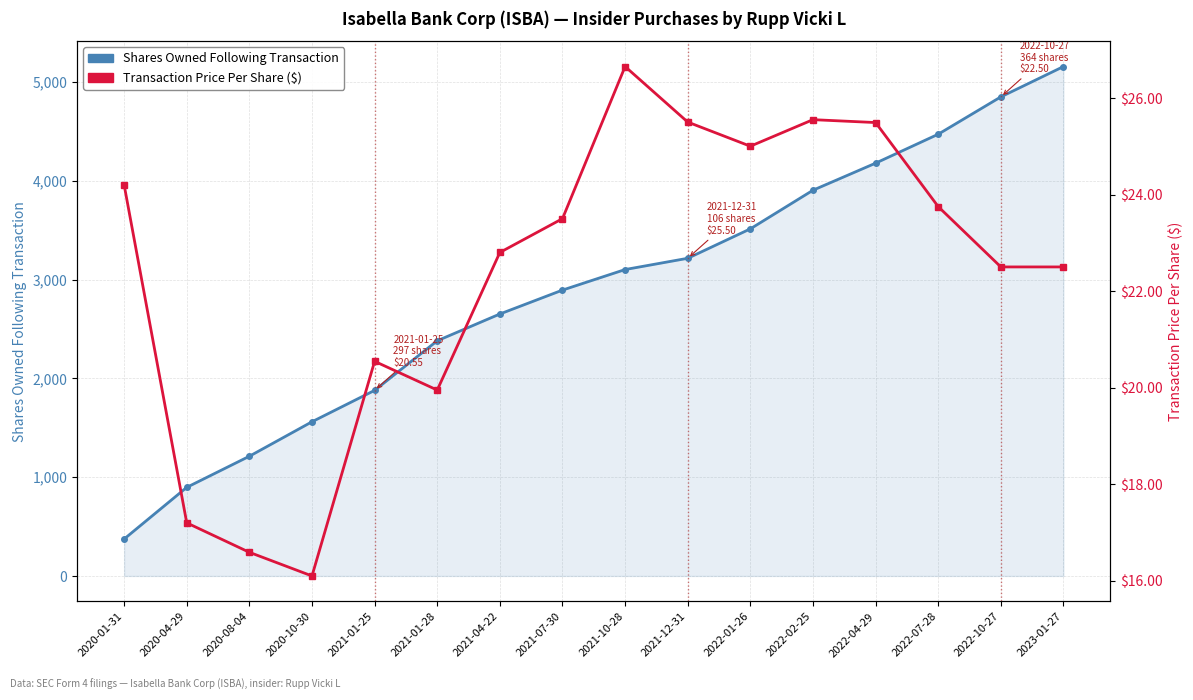

At which label does Shares Owned Following Transaction reach its minimum?

2020-01-31